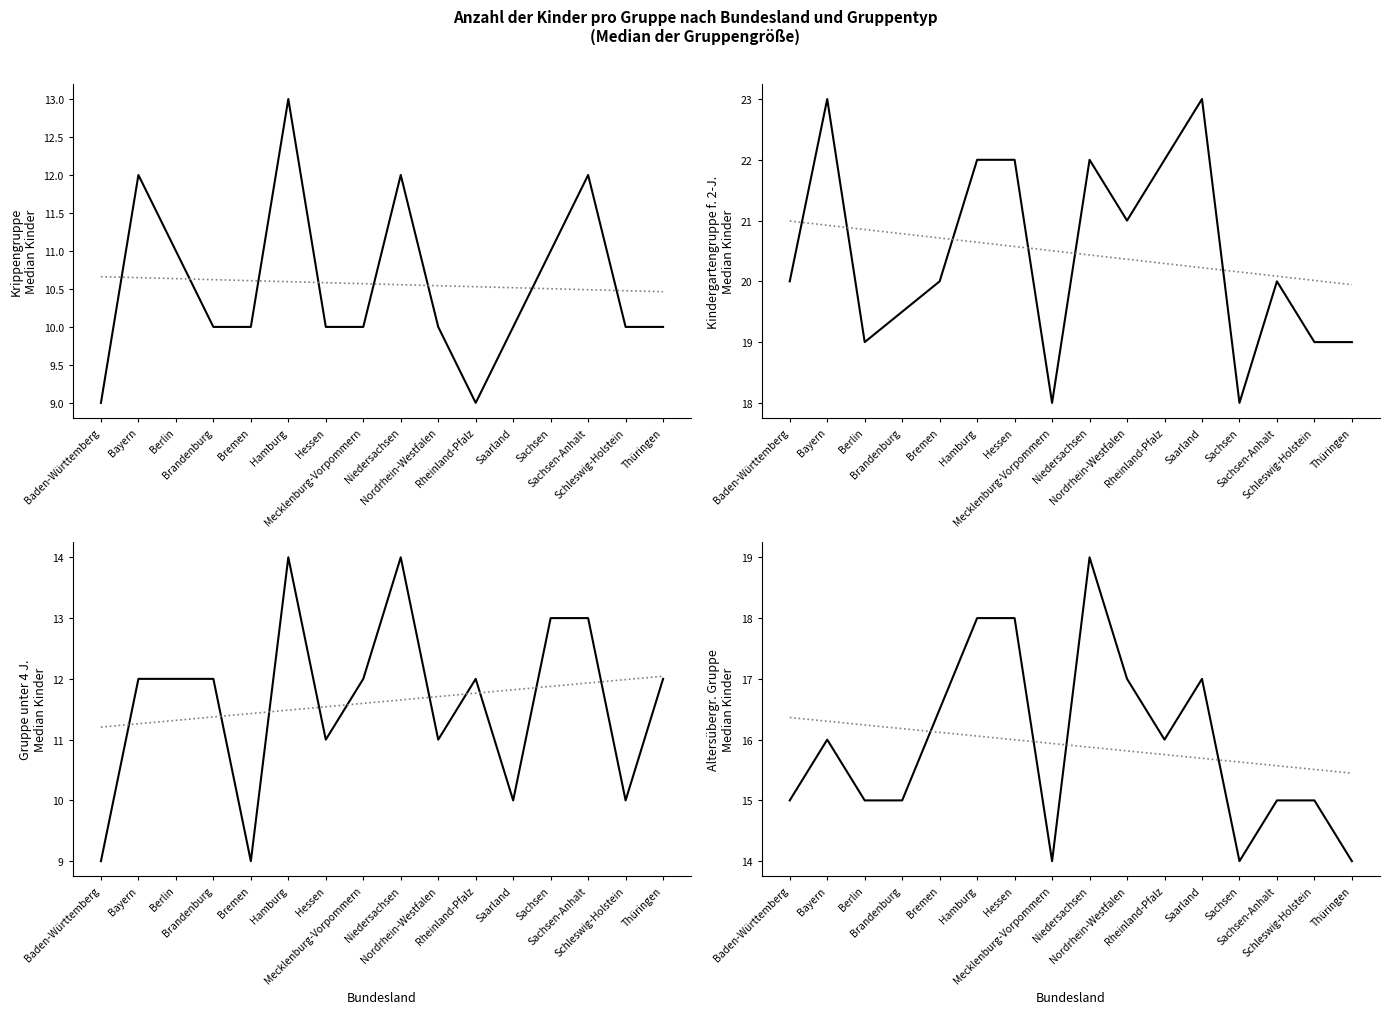

At Hamburg, list the series in order from largest to smallest.

Kindergartengruppe f. 2-J. (Median), Altersübergr. Gruppe (Median), Gruppe unter 4 J. (Median), Krippengruppe (Median)